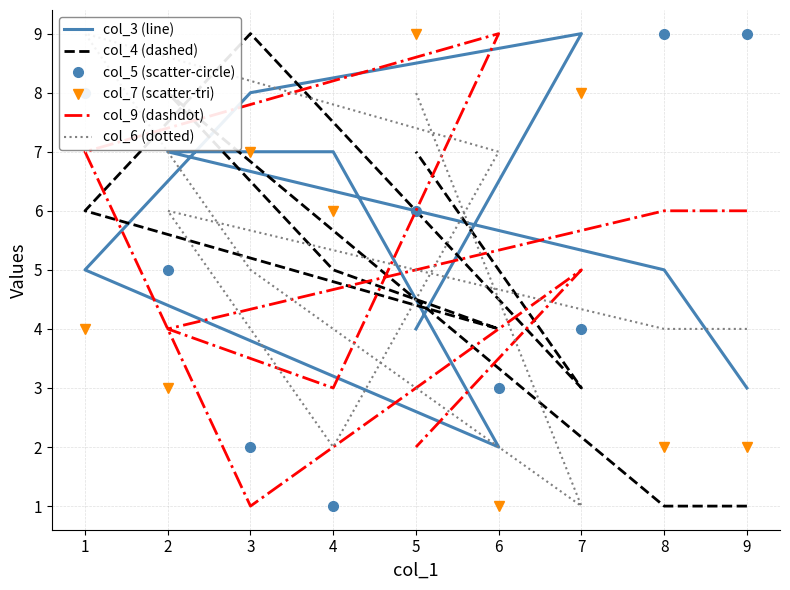

The col_4 (dashed) series shows 3 at 7. True or false?

True